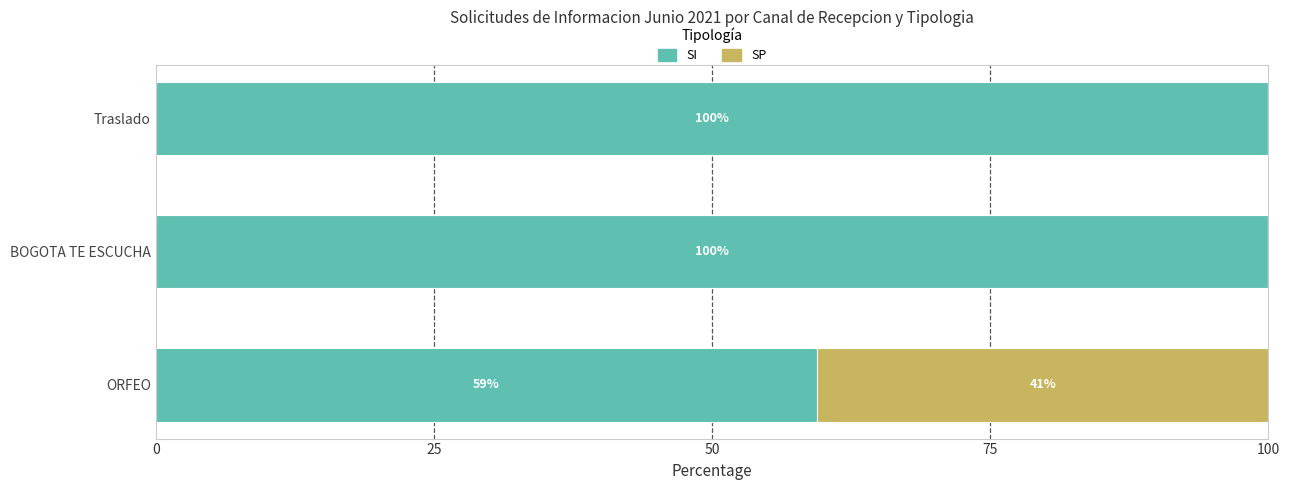

What is the maximum value for SI?

100.0